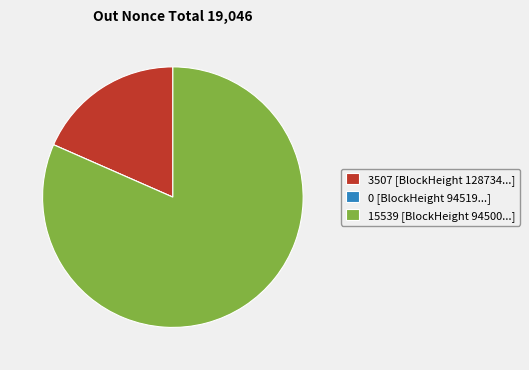

Which category accounts for the majority?

15539 [BlockHeight 94500...]